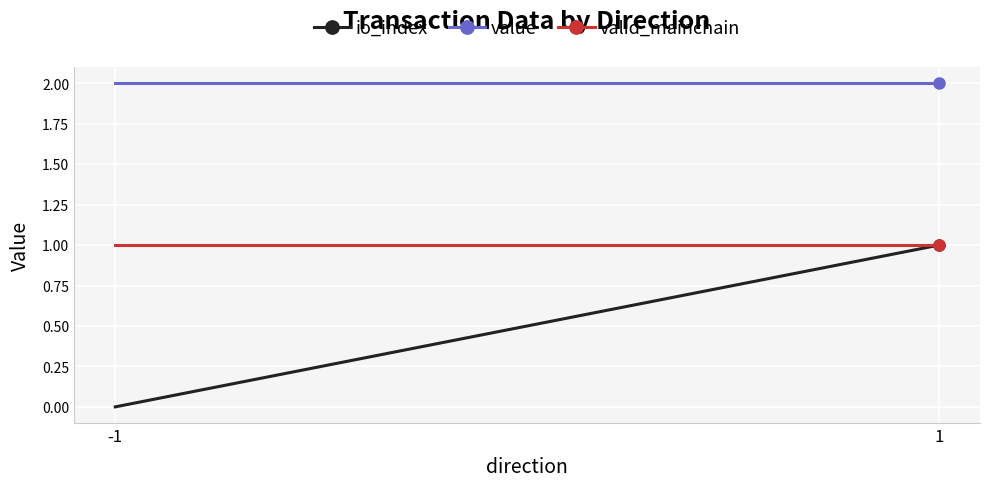

Is the value of value at 1 greater than the value of io_index at 1?

Yes